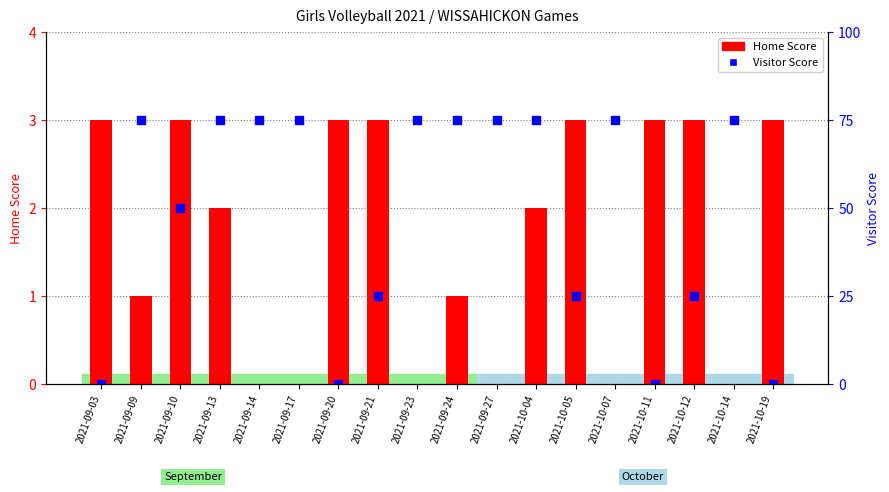

At how many categories does at least one series exceed 2?

18